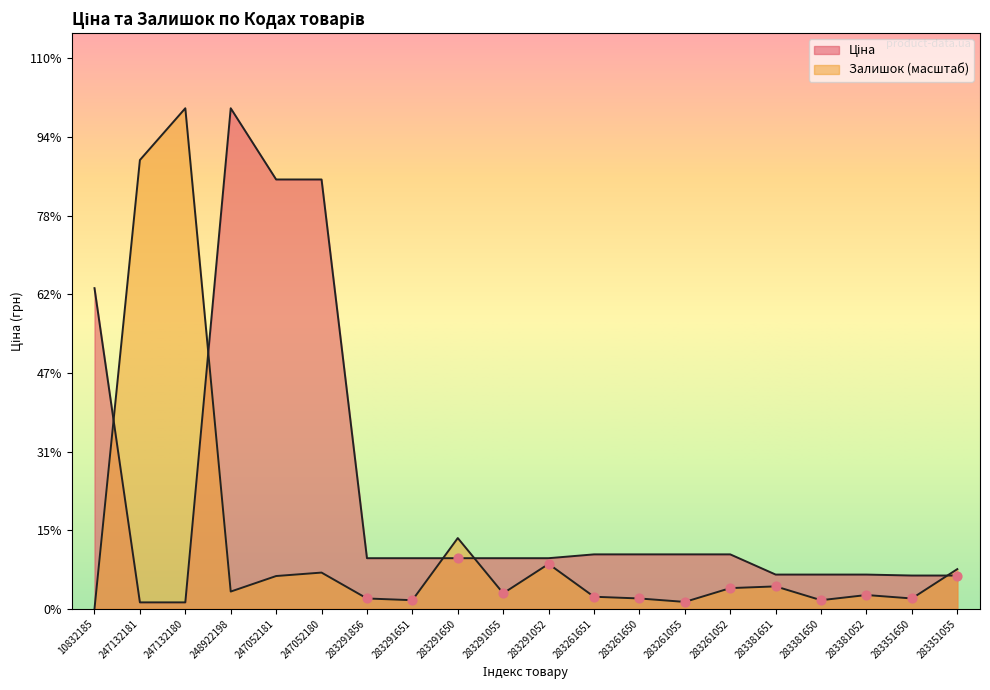

Which series reaches the maximum Y coordinate?

Ціна